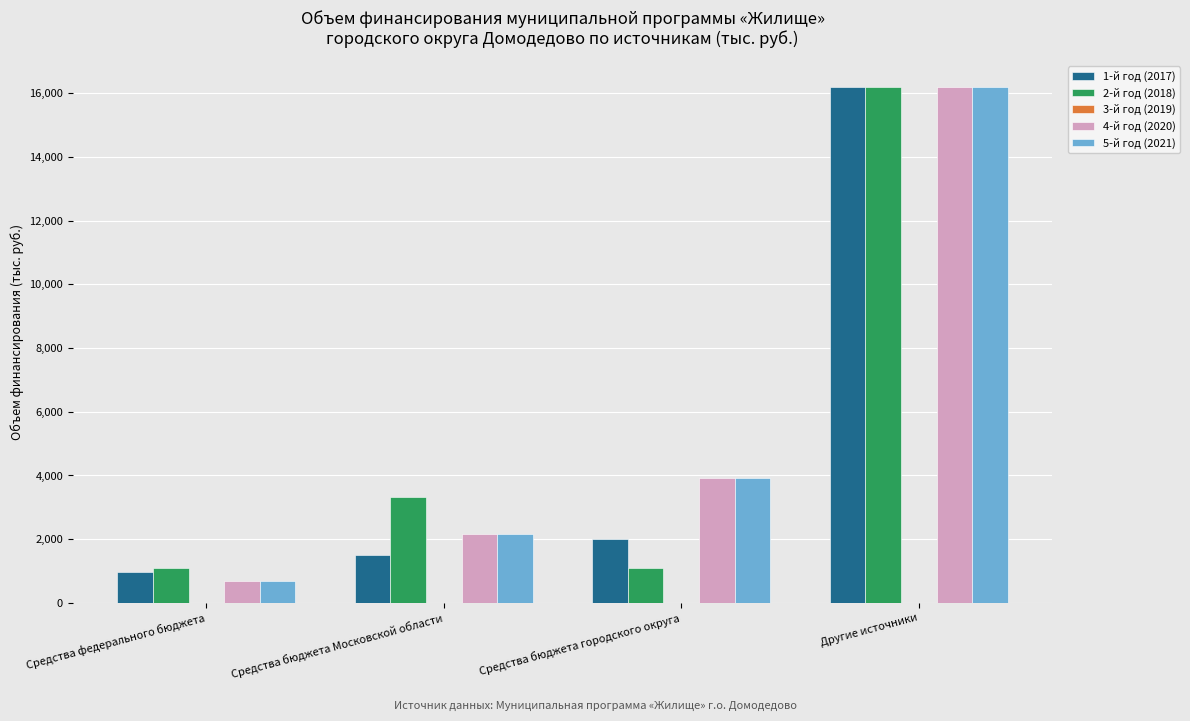

At which category is the sum across all series the highest?

Другие источники